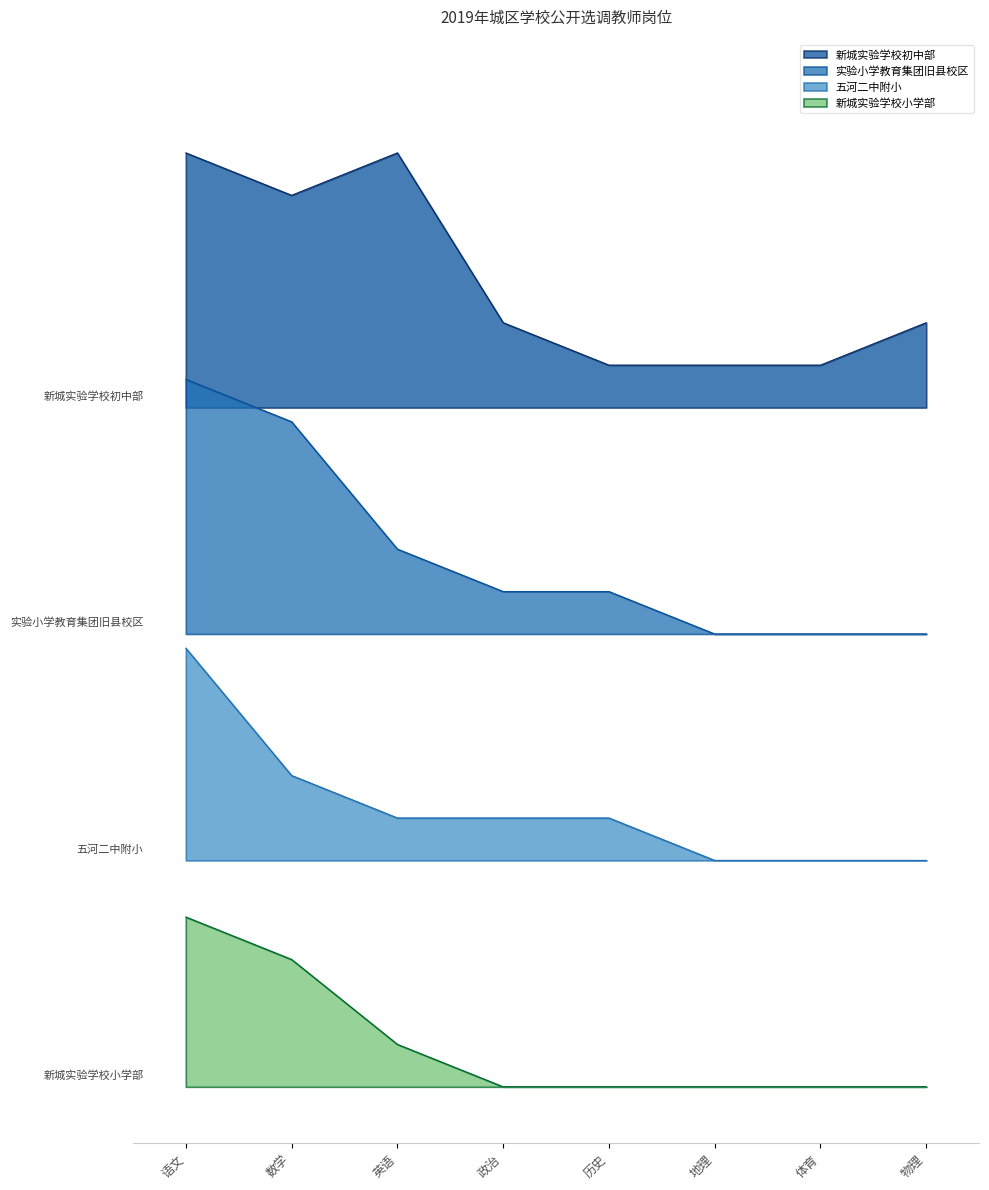

Reading left to right, what are all the values shown in this chart?

新城实验学校初中部: 语文=33.0	数学=31.5	英语=33.0	政治=27.0	历史=25.5	地理=25.5	体育=25.5	物理=27.0
实验小学教育集团旧县校区: 语文=25.0	数学=23.5	英语=19.0	政治=17.5	历史=17.5	地理=16.0	体育=16.0	物理=16.0
五河二中附小: 语文=15.5	数学=11.0	英语=9.5	政治=9.5	历史=9.5	地理=8.0	体育=8.0	物理=8.0
新城实验学校小学部: 语文=6.0	数学=4.5	英语=1.5	政治=0.0	历史=0.0	地理=0.0	体育=0.0	物理=0.0